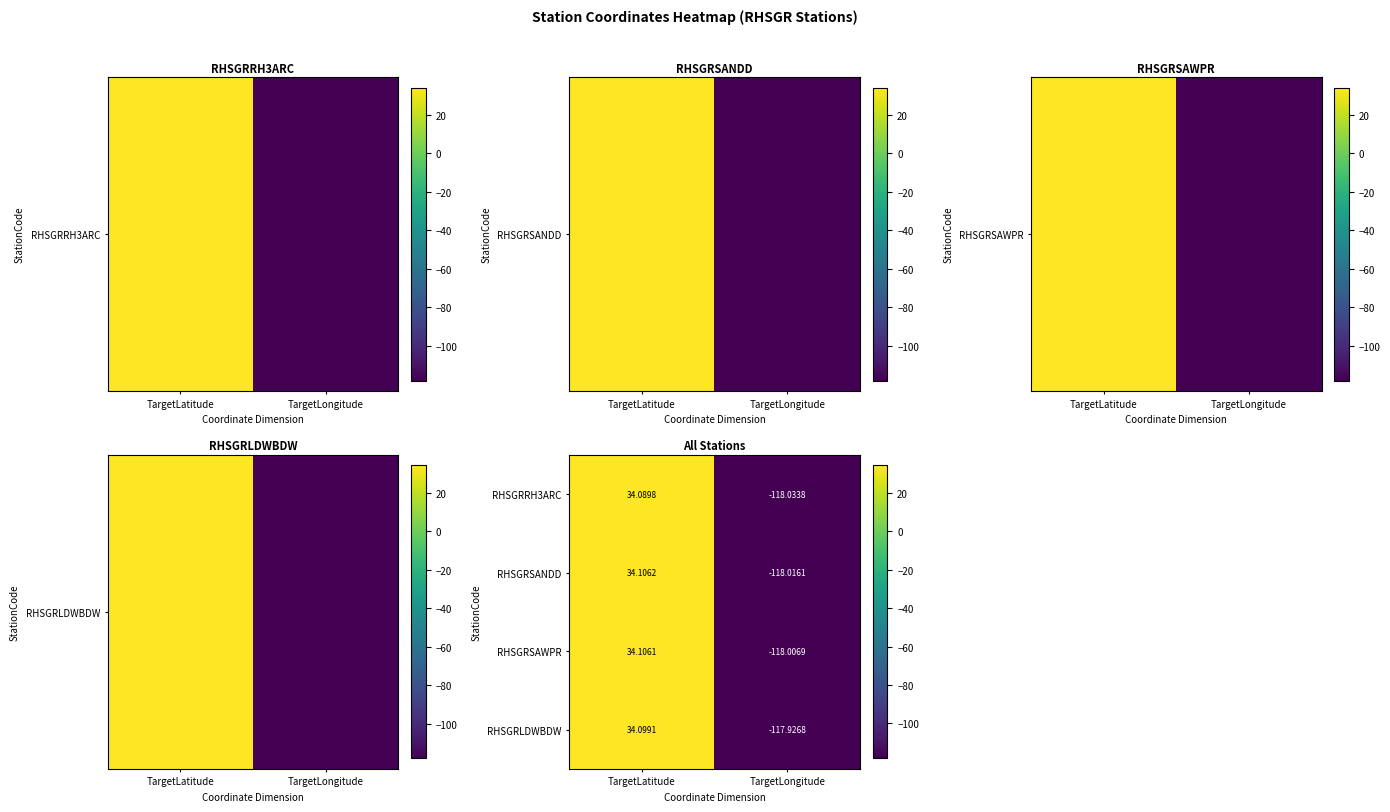

Which category has the lowest value across all series?

TargetLongitude